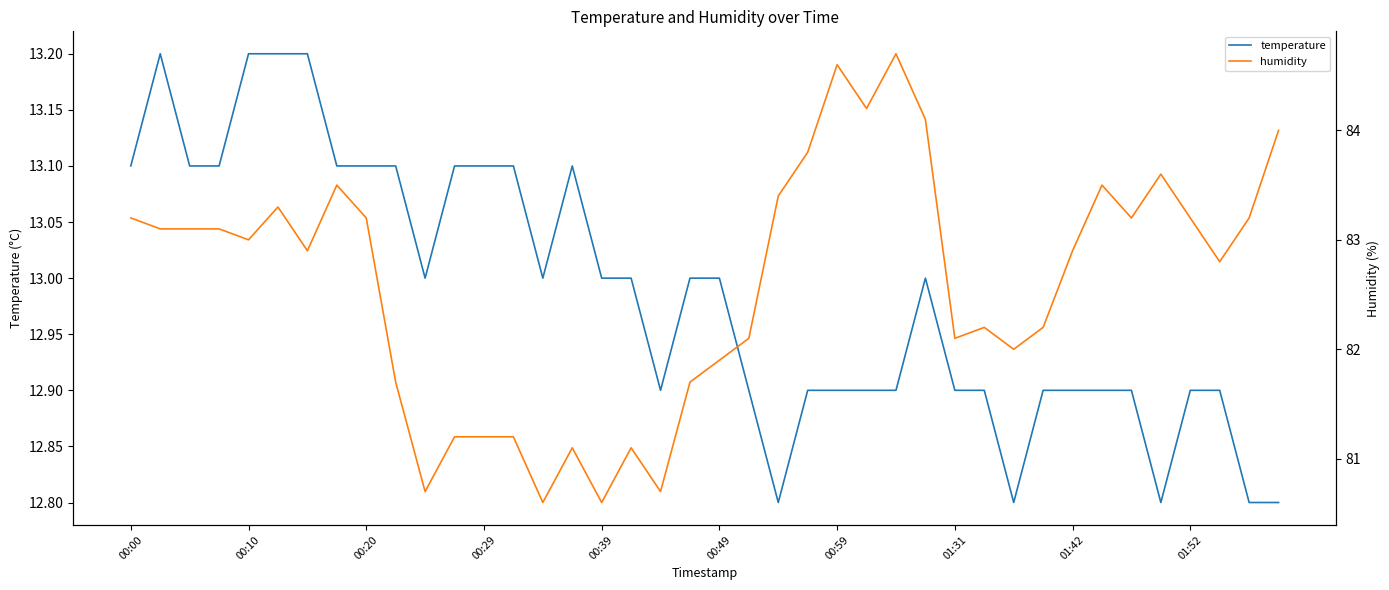

True or false: temperature and humidity cross at least once.

False